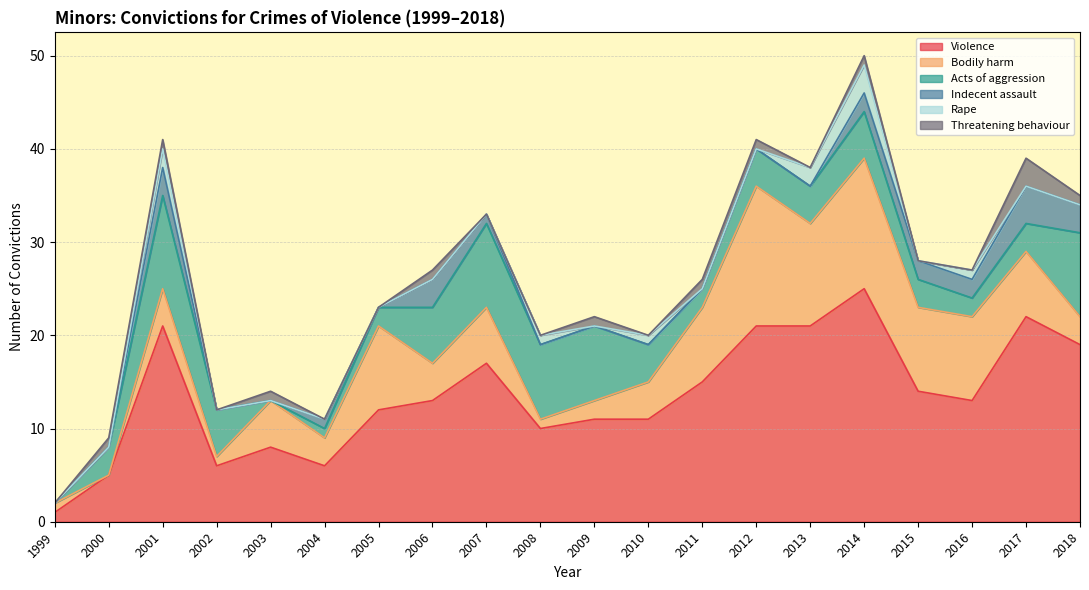

What is the value of the Acts of aggression point at the 6th from the left?

1